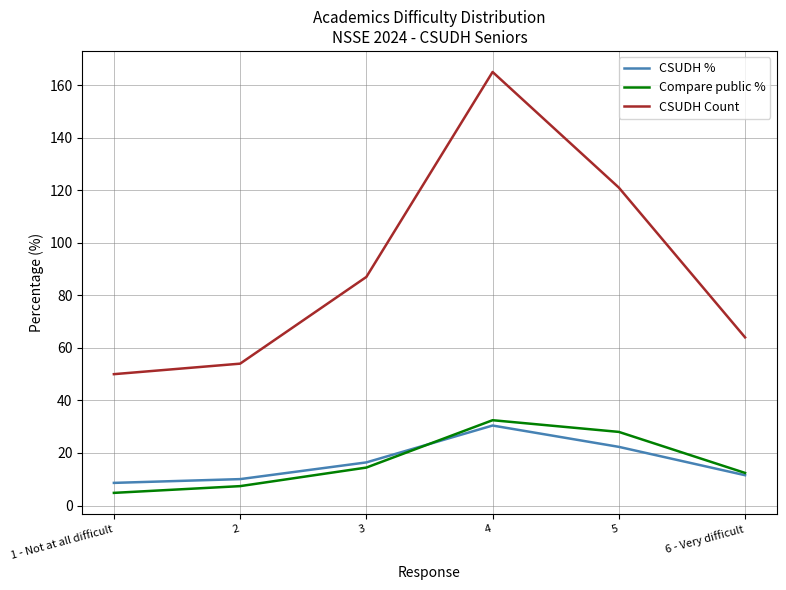

What is the total value across all series at 3?

117.9